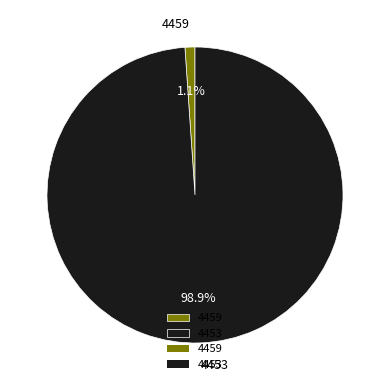

To the nearest percent, what is the combined percentage of 4453 and 4459?

100%